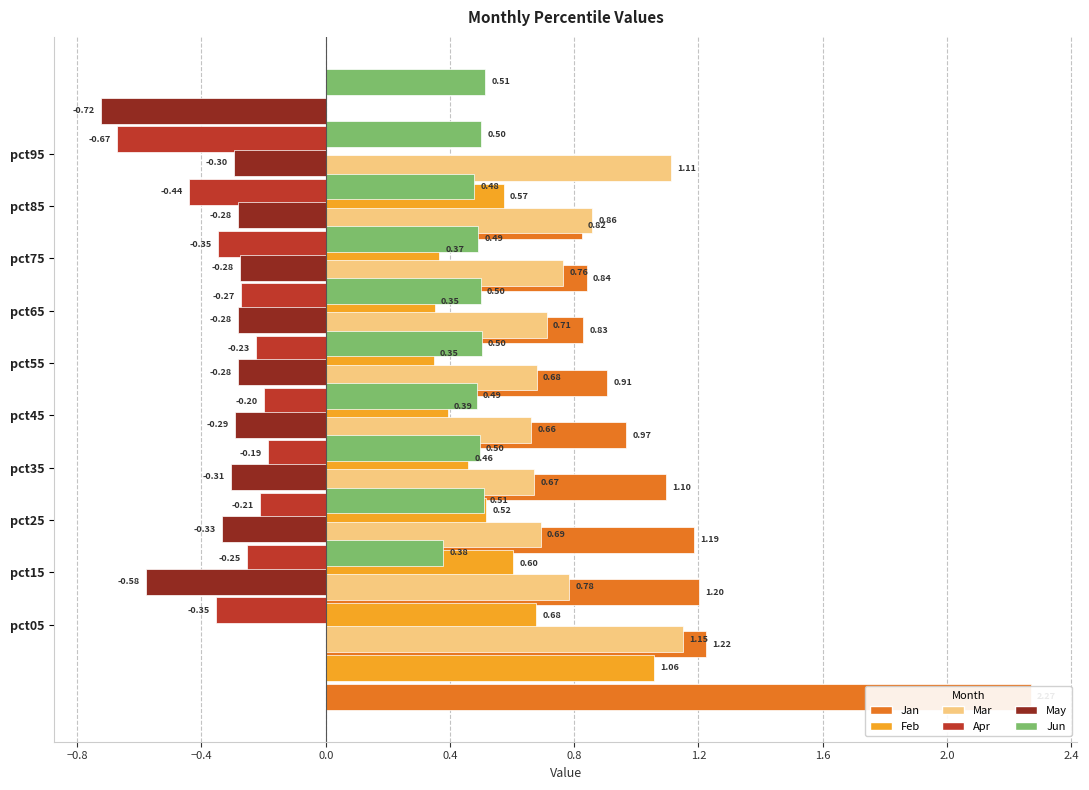

What is the minimum value for Mar?

0.7